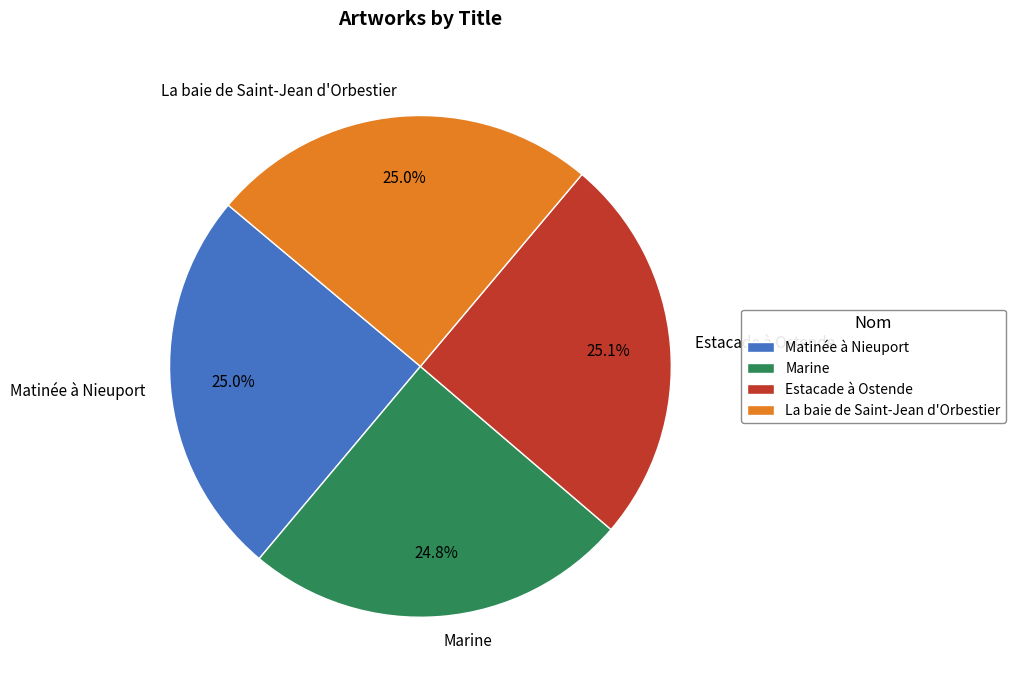

What is the ratio of the value at La baie de Saint-Jean d'Orbestier to the value at Estacade à Ostende?

1.0